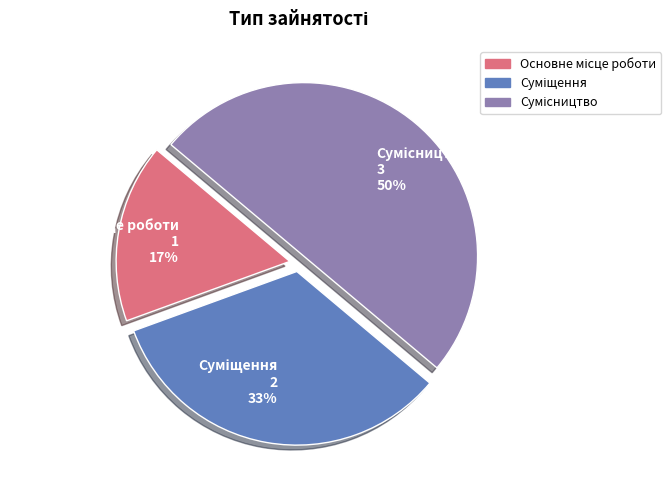

To the nearest percent, what is the average slice percentage?

33%